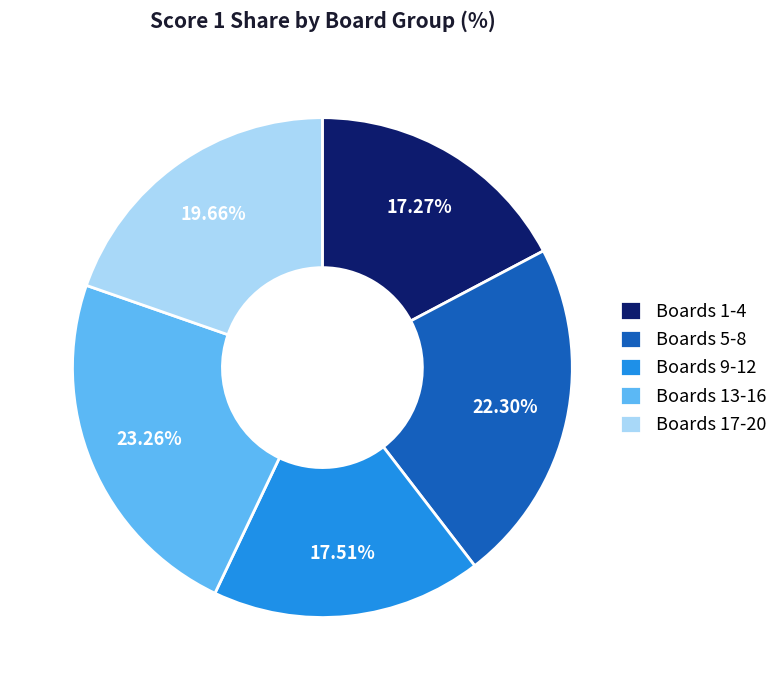

Is there a majority slice in this chart?

No